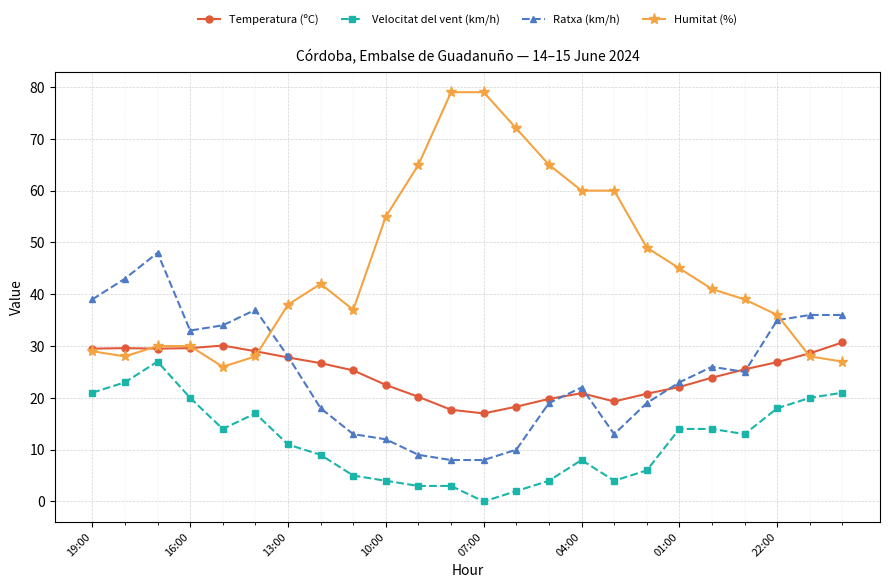

How many series are shown in this chart?

4